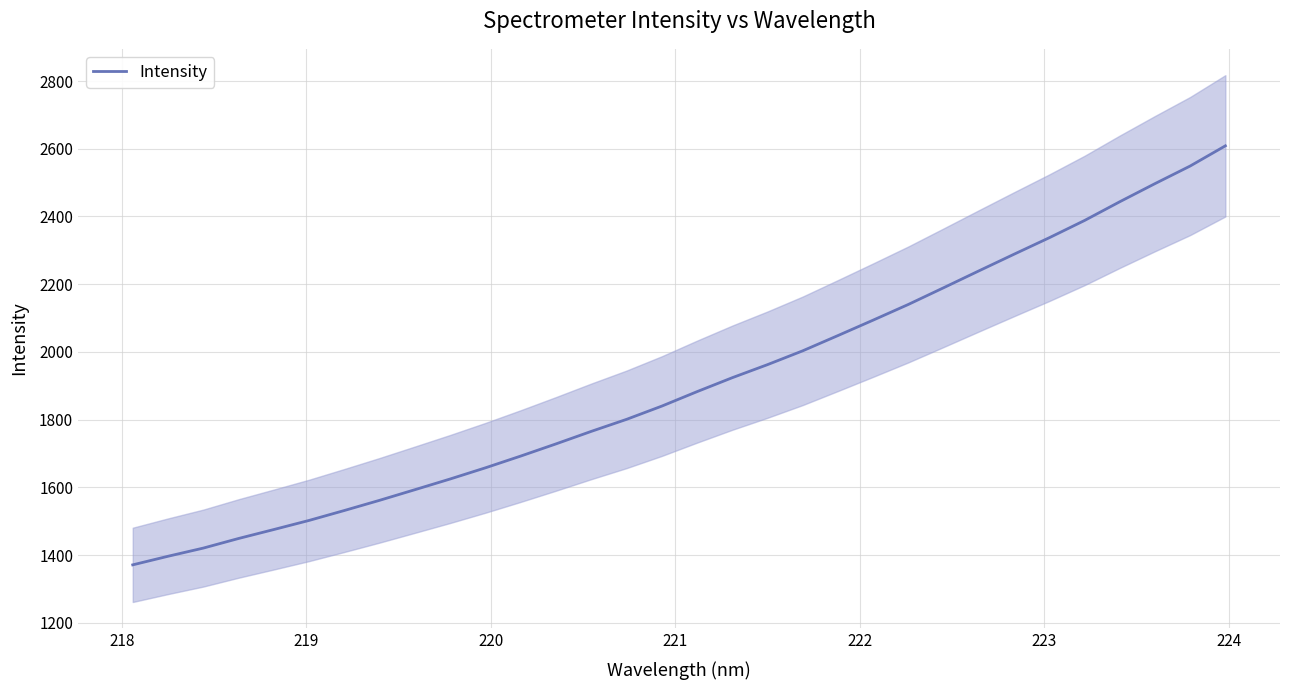

What is the highest value of the Intensity series?

2608.7